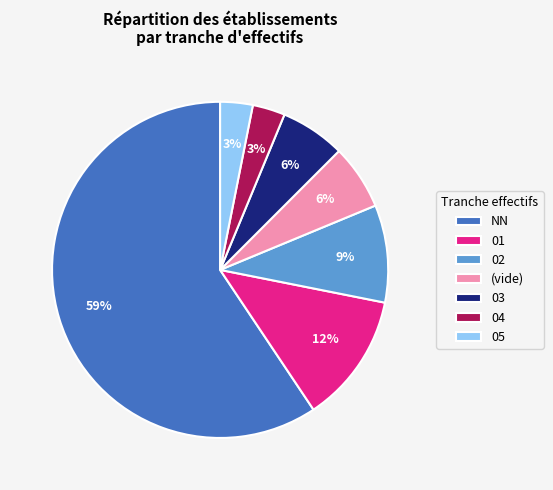

Approximately how many times larger is the value at 01 compared to NN?

0.2